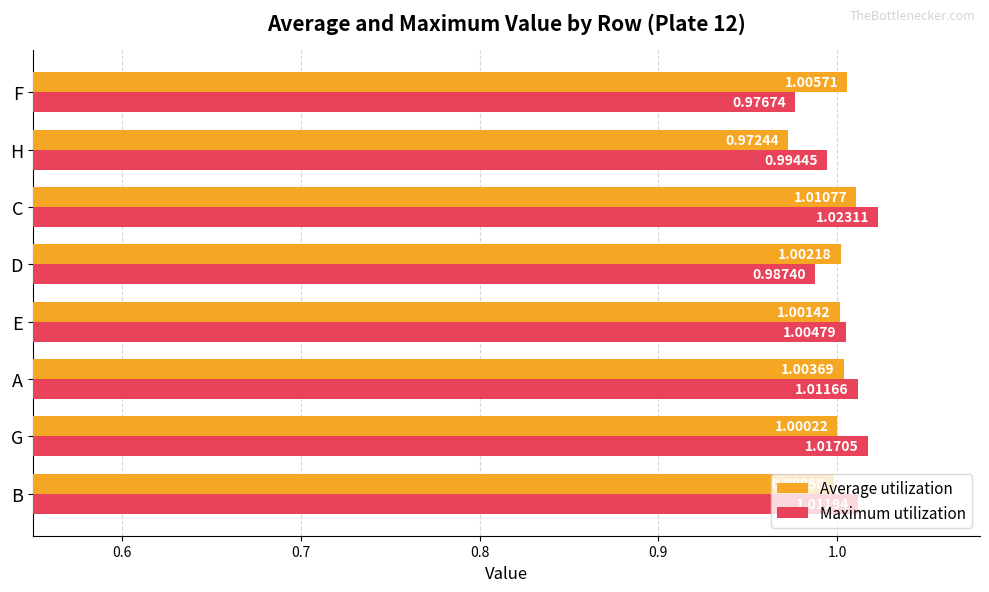

List the labels in order of Average utilization value, smallest first.

H, B, G, E, D, A, F, C